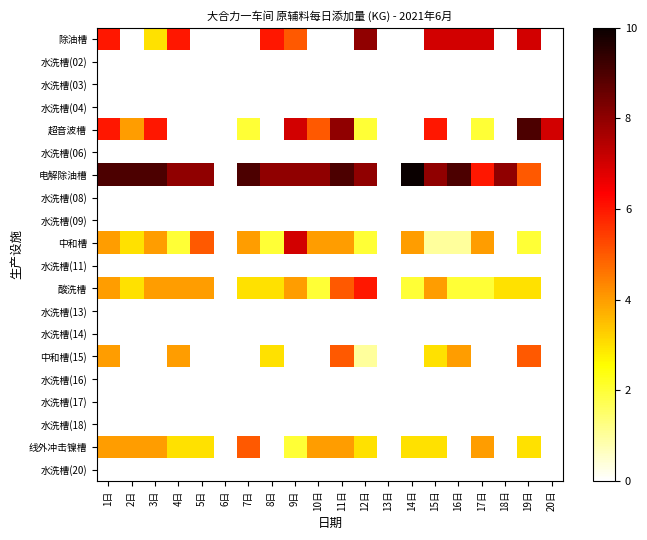

Count the number of data series in this chart.

20